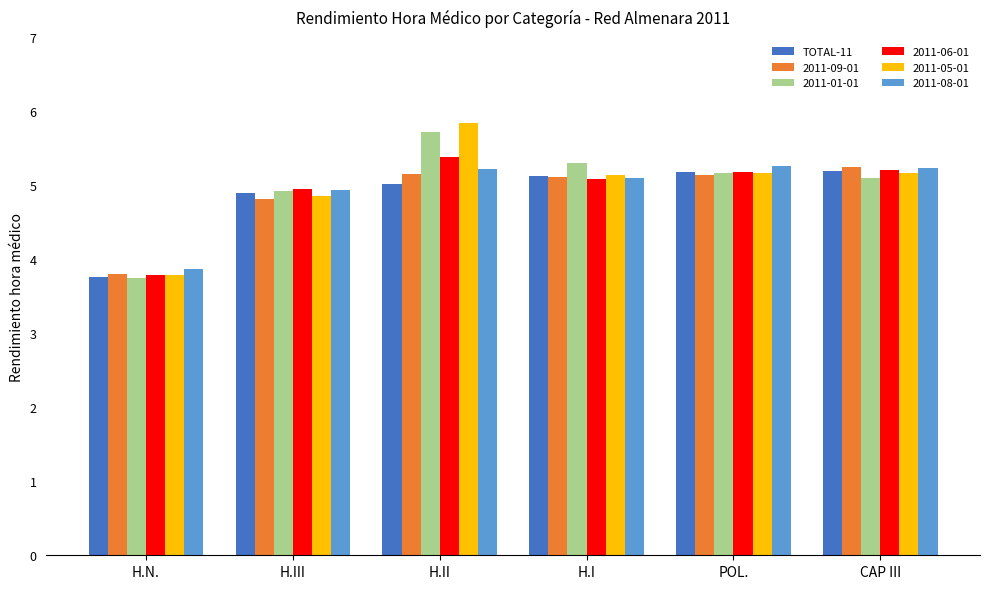

Are the bars grouped side by side (vs. stacked)?

Yes